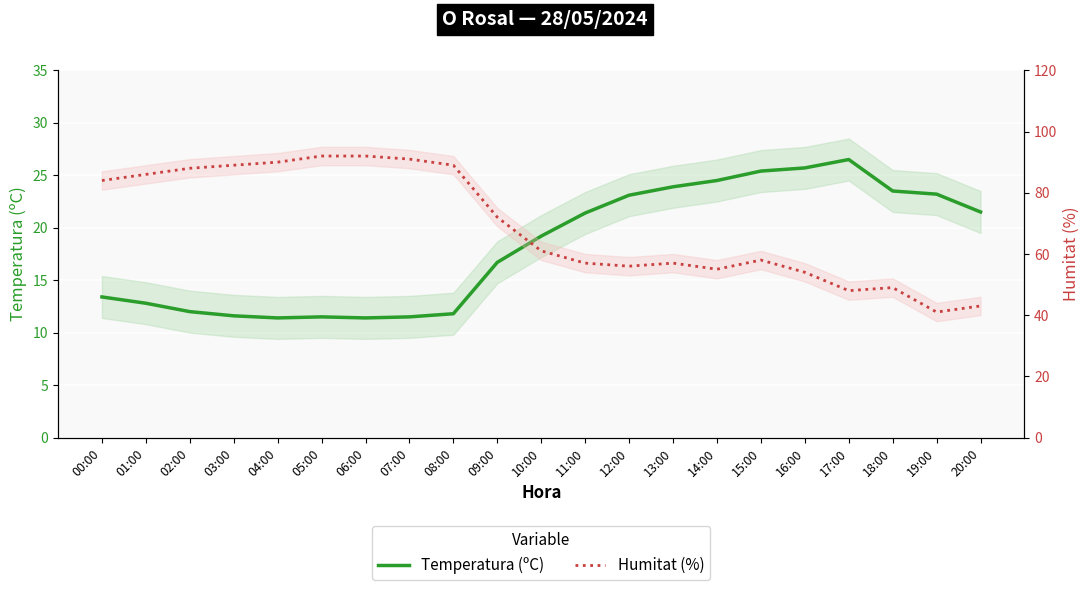

Read the Humitat (%) value at 02:00.

88.0